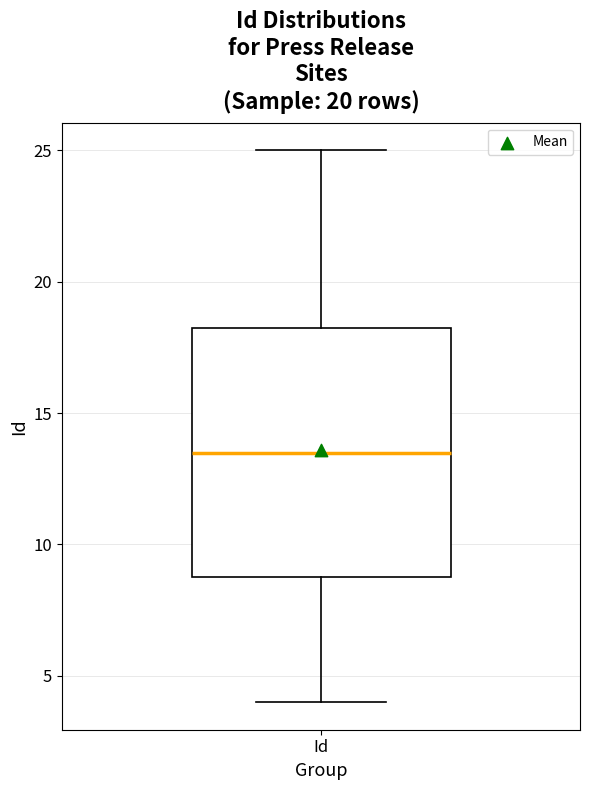

Read this box plot against the y-axis: the position of the median line, the range covered by the box, and the ends of both whiskers. The values are not printed on the chart, so give them approximately, as read against the axis.

median 13.5, box 9.0 to 18.5, whiskers 4.0 to 25.0